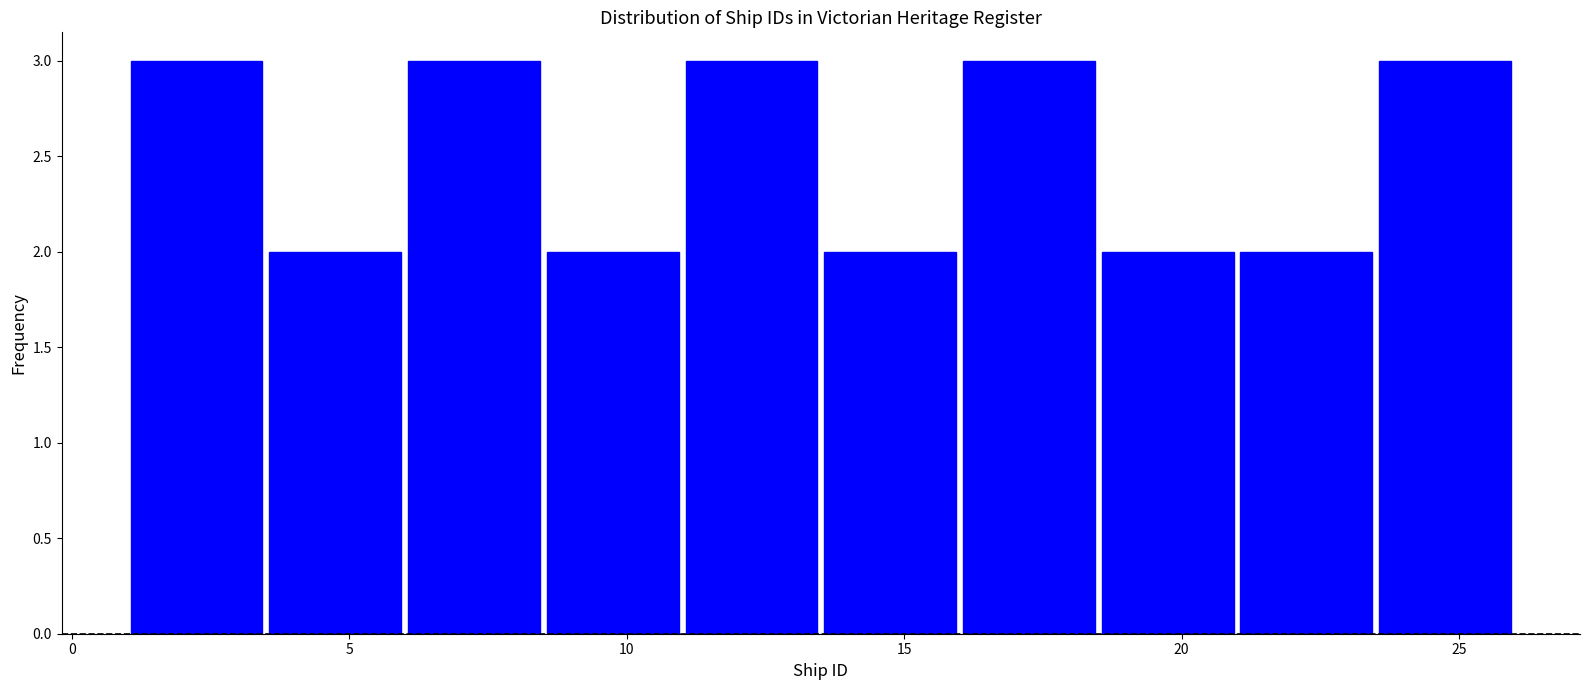

Reading left to right, list every bar in this chart as the range it spans on the x-axis followed by its height. The values are not printed on the chart, so give them approximately, as read against the axis.

1.0 to 3.5: 3
3.5 to 6.0: 2
6.0 to 8.5: 3
8.5 to 11.0: 2
11.0 to 13.5: 3
13.5 to 16.0: 2
16.0 to 18.5: 3
18.5 to 21.0: 2
21.0 to 23.5: 2
23.5 to 26.0: 3